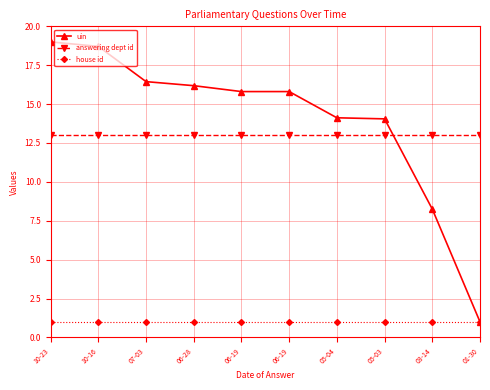

What are all the series names shown in the legend?

uin, answering dept id, house id